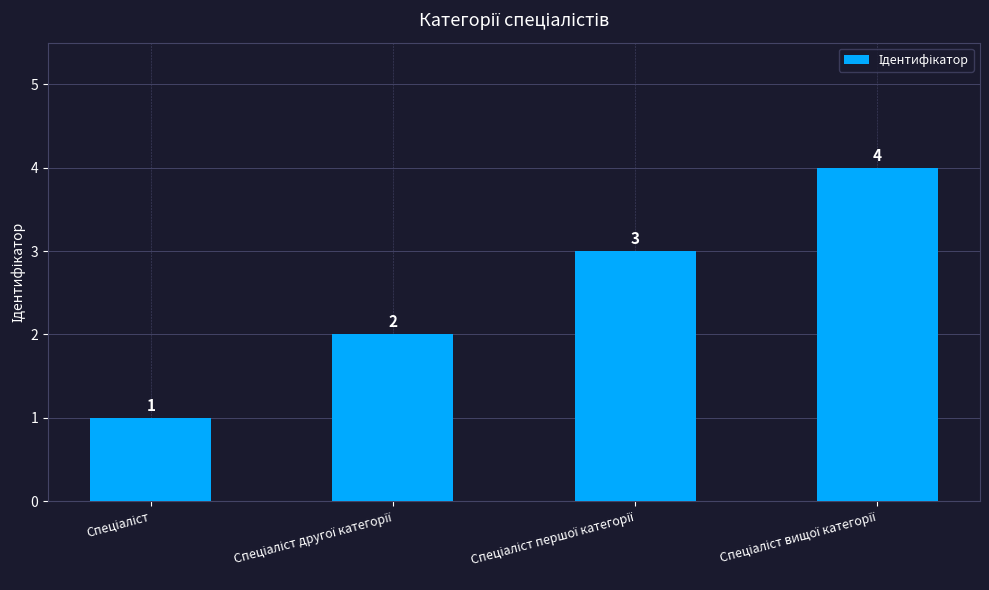

What is the maximum value shown in the chart?

4